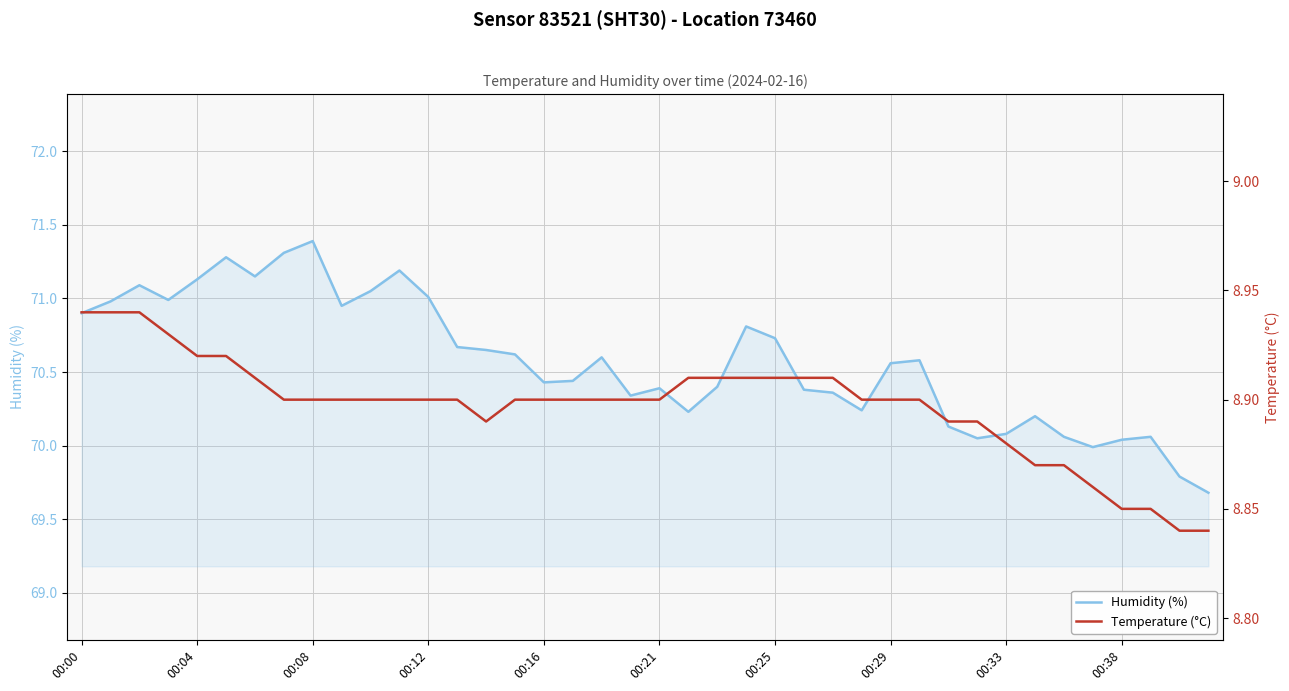

What is the label of the 27th point from the left?

26